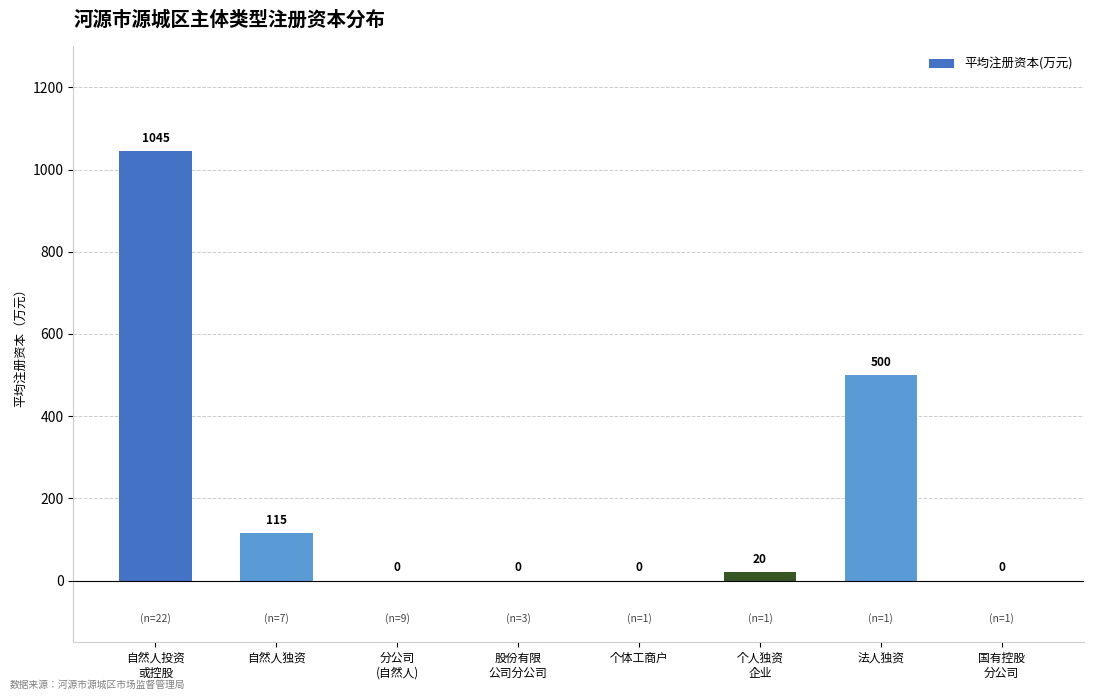

Is it true that the value at 个人独资
企业 is 20.0?

True